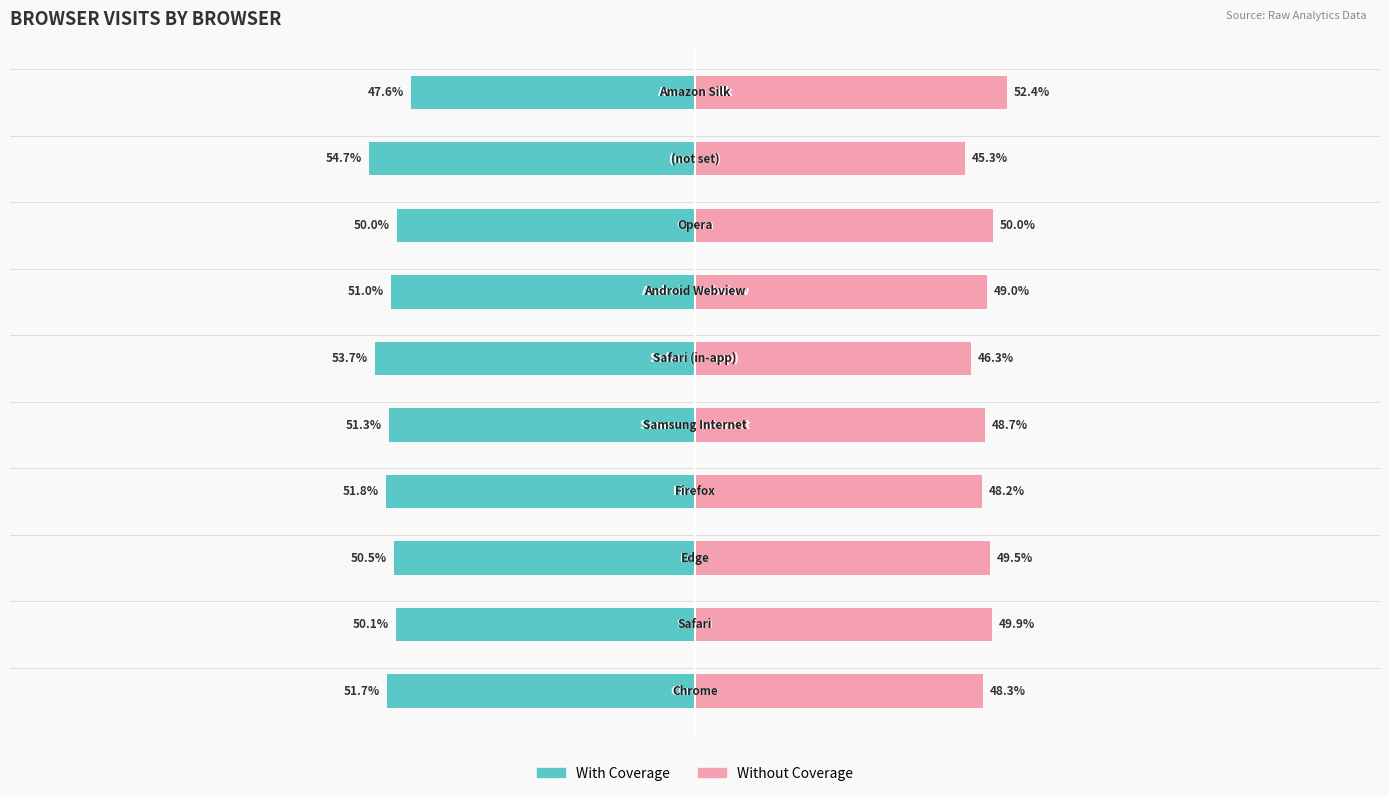

Are the bars grouped side by side (vs. stacked)?

Yes